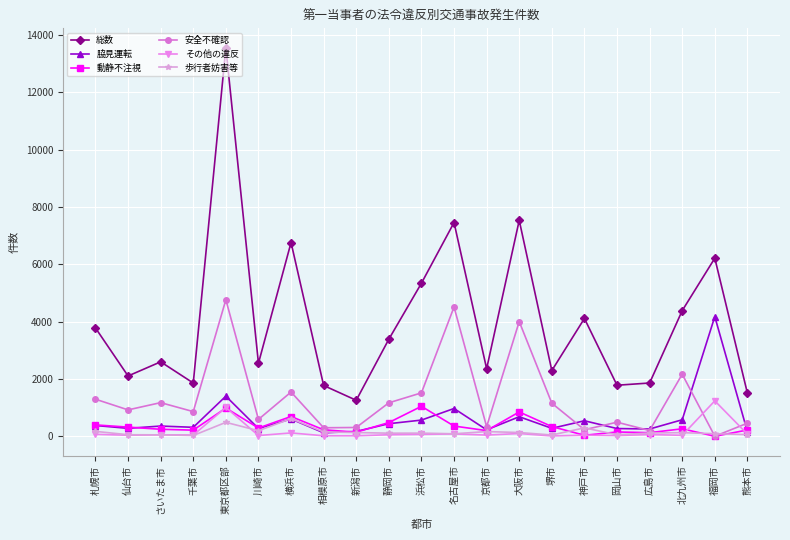

Which series has the widest spread of values?

総数